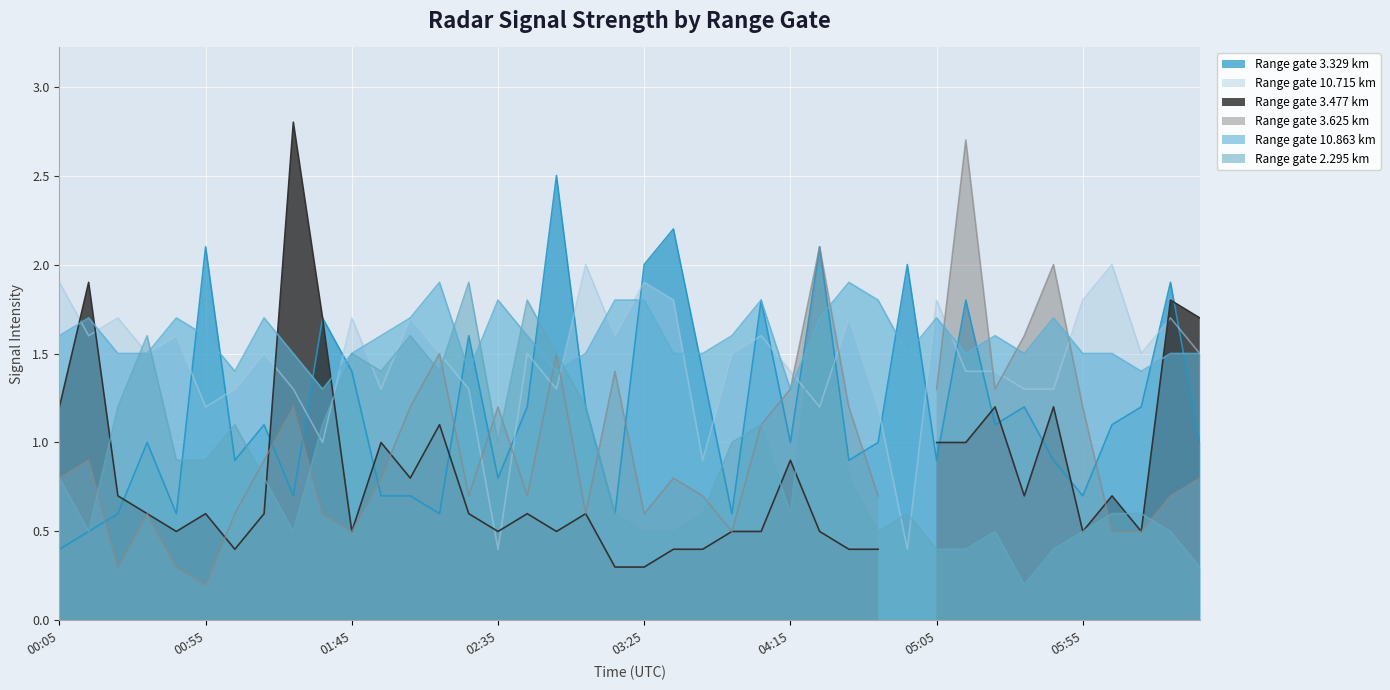

Which series has the largest total across all categories?

10.863